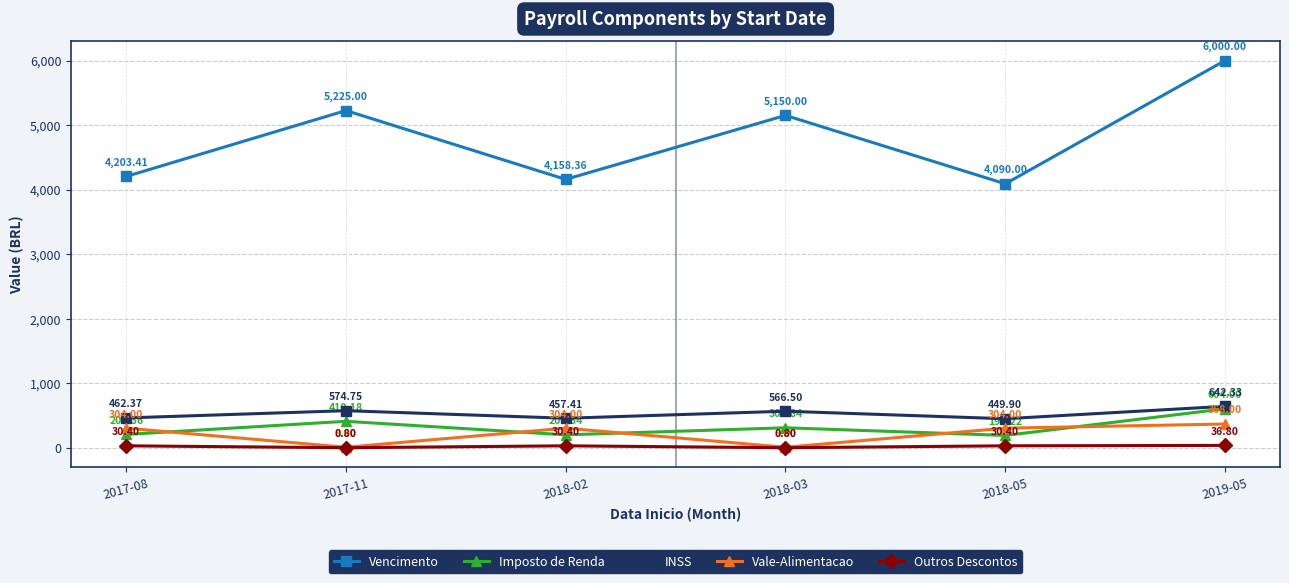

Which series ends up on top after the final intersection of Imposto de Renda and Vale-Alimentacao?

Imposto de Renda